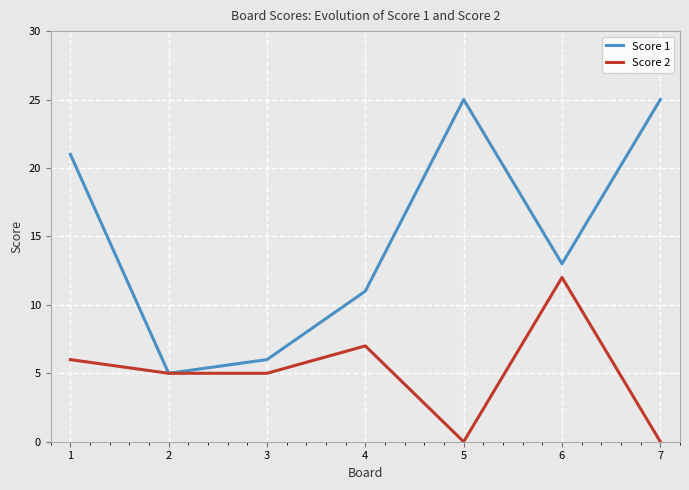

What are all the series names shown in the legend?

Score 1, Score 2